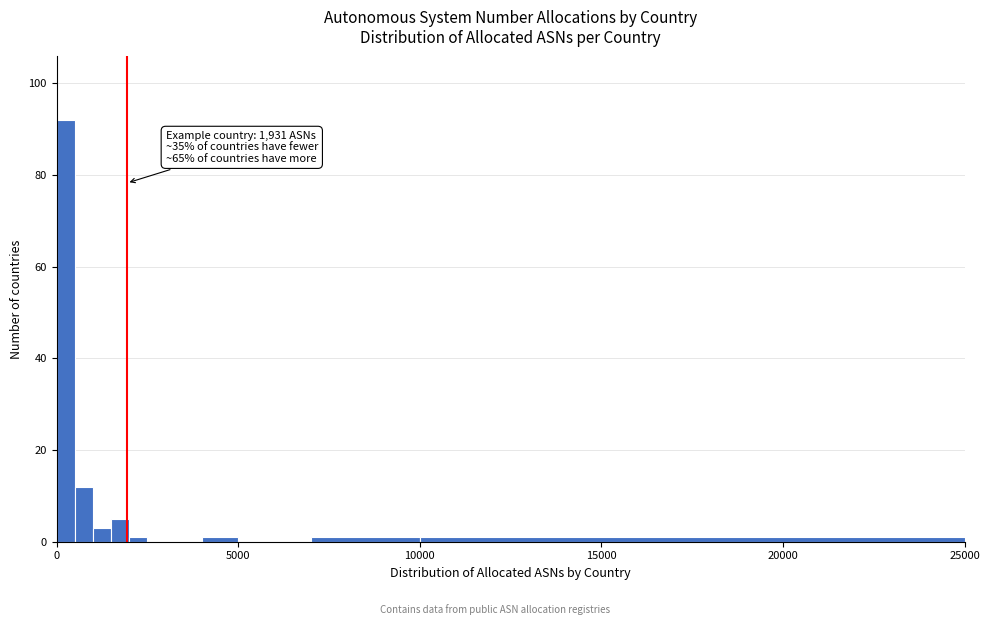

Read against the x-axis, roughly where is the centre of the tallest bar?

500